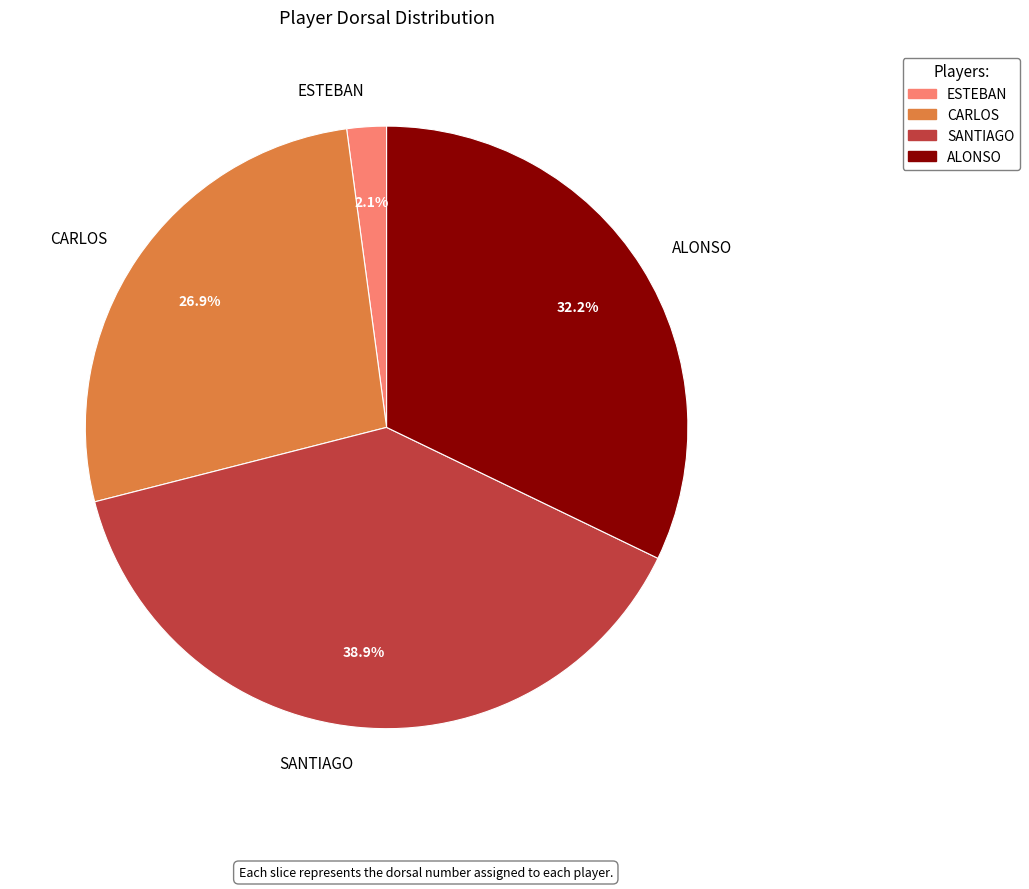

Does any single category account for the majority?

No